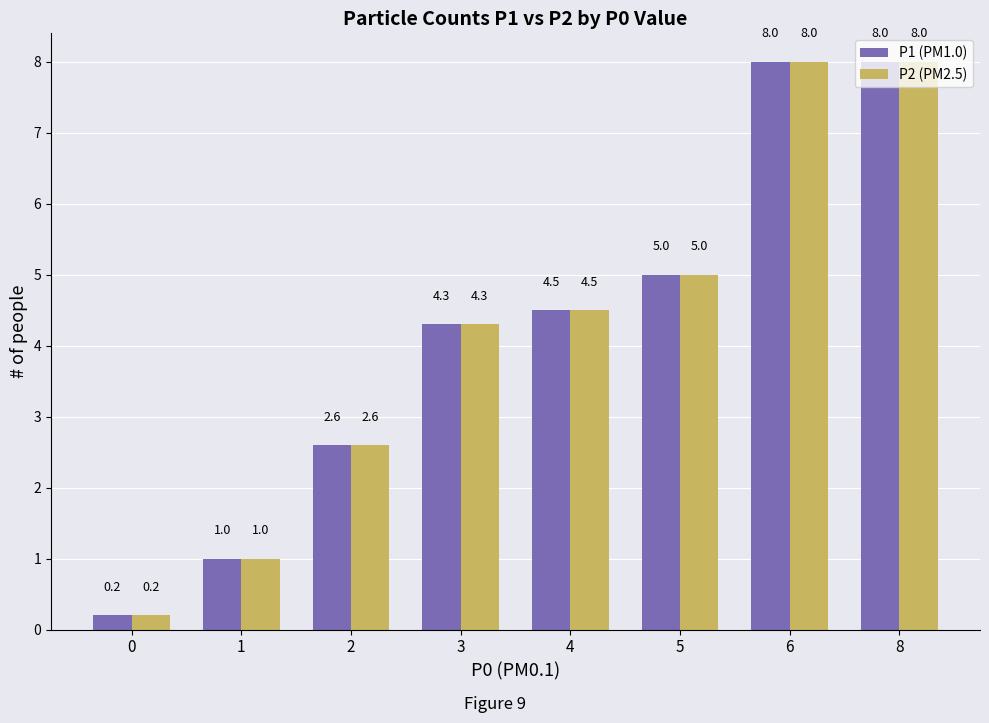

What are all the series names shown in the legend?

P1 (PM1.0), P2 (PM2.5)